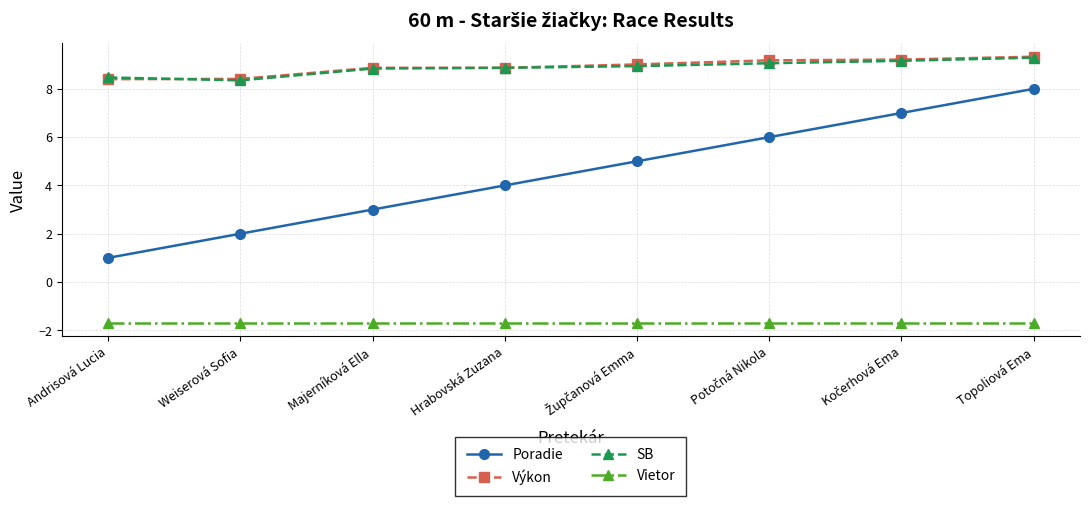

Which series has the widest spread of values?

Poradie